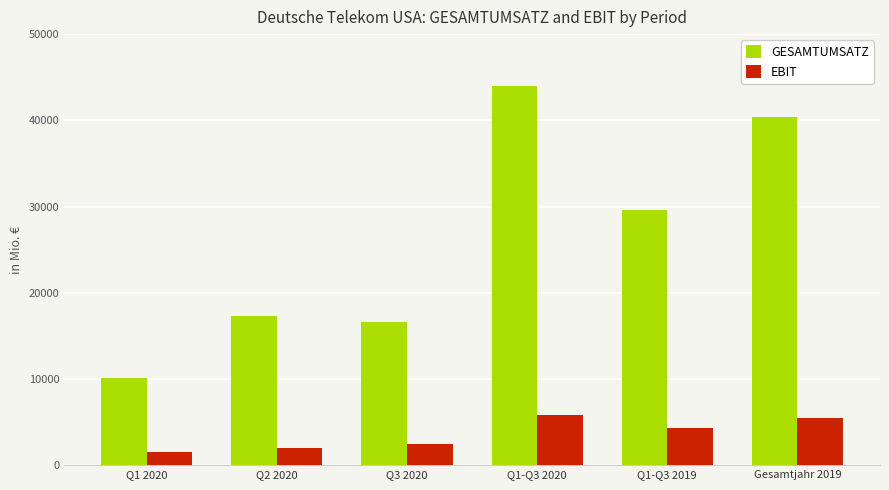

What is the lowest value of the GESAMTUMSATZ series?

10157